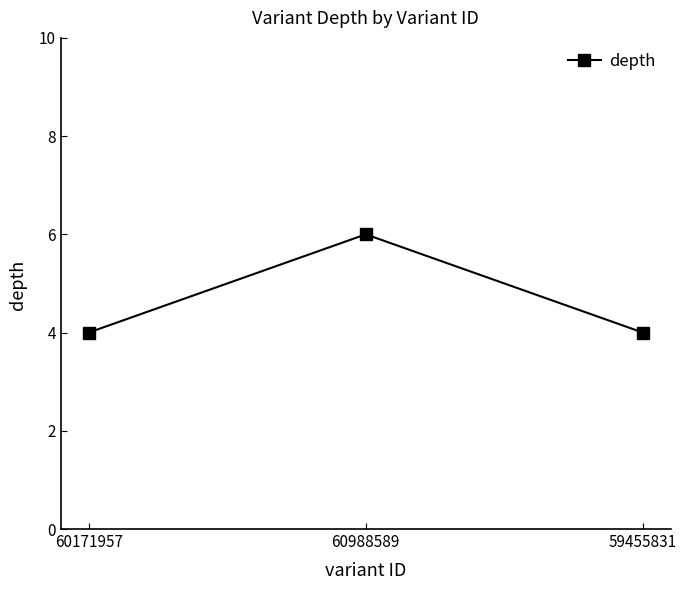

What is the approximate value at 60171957?

4